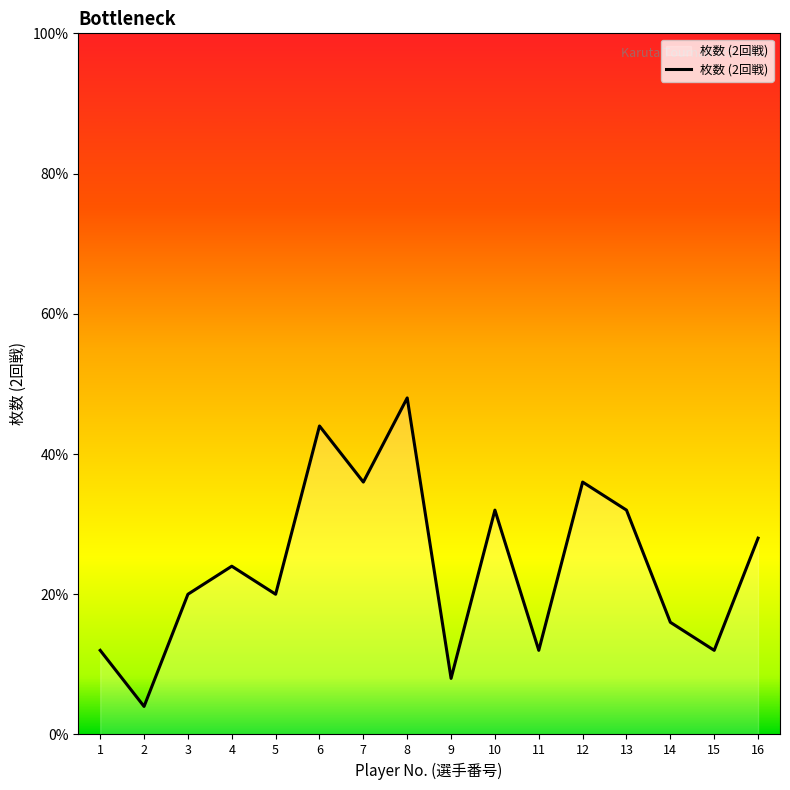

The value at 14 is 2. True or false?

False